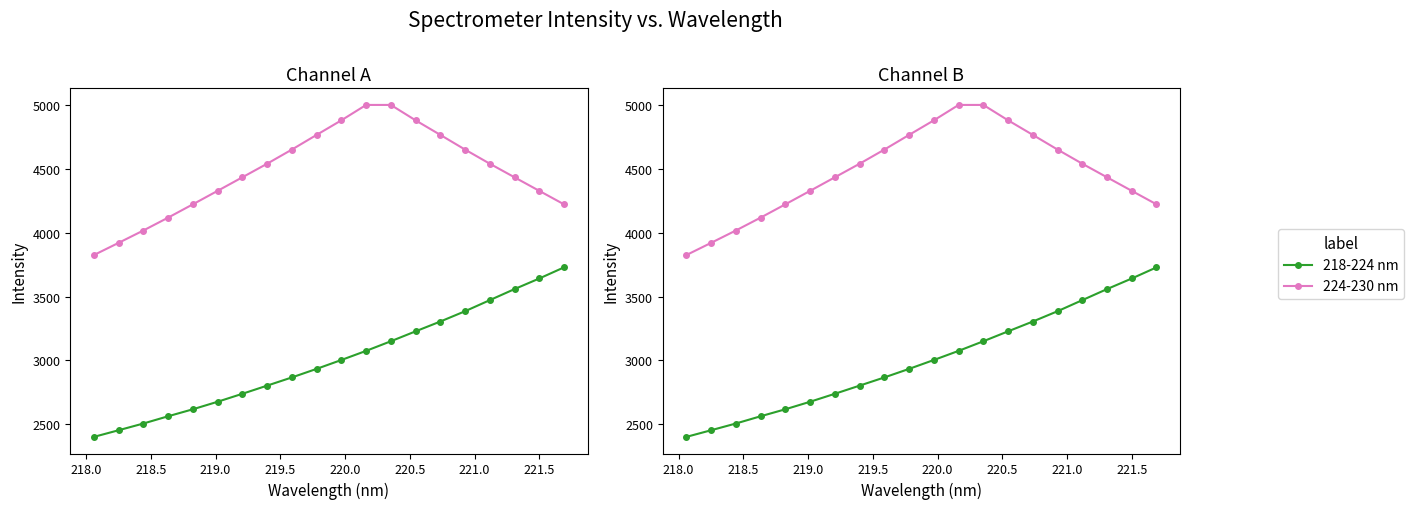

What are all the series names shown in the legend?

218-224 nm, 224-230 nm